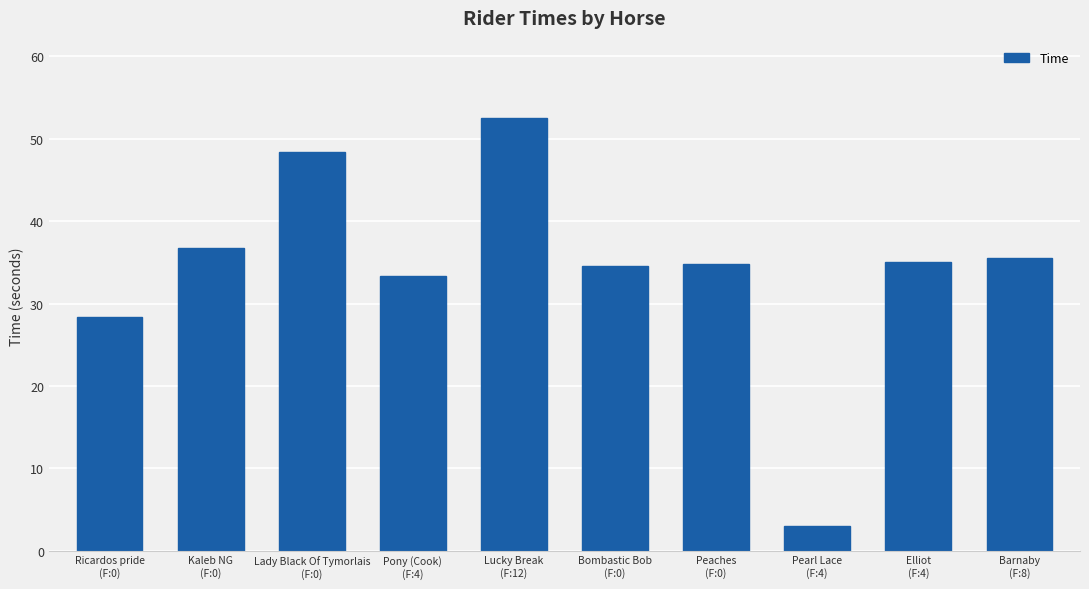

Which label corresponds to the smallest value in the chart?

Pearl Lace
(F:4)